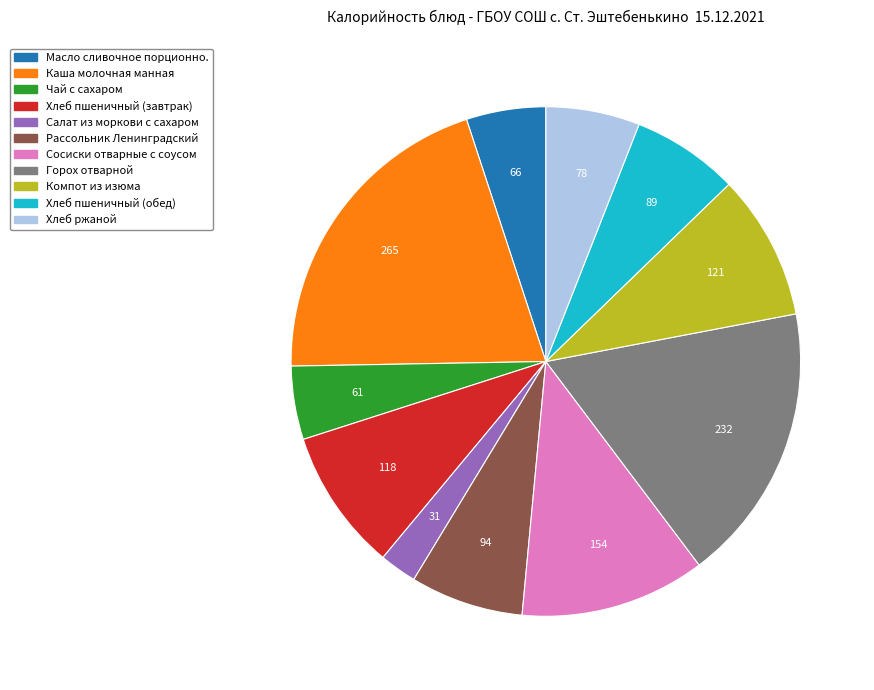

How many segments does this pie chart have?

11